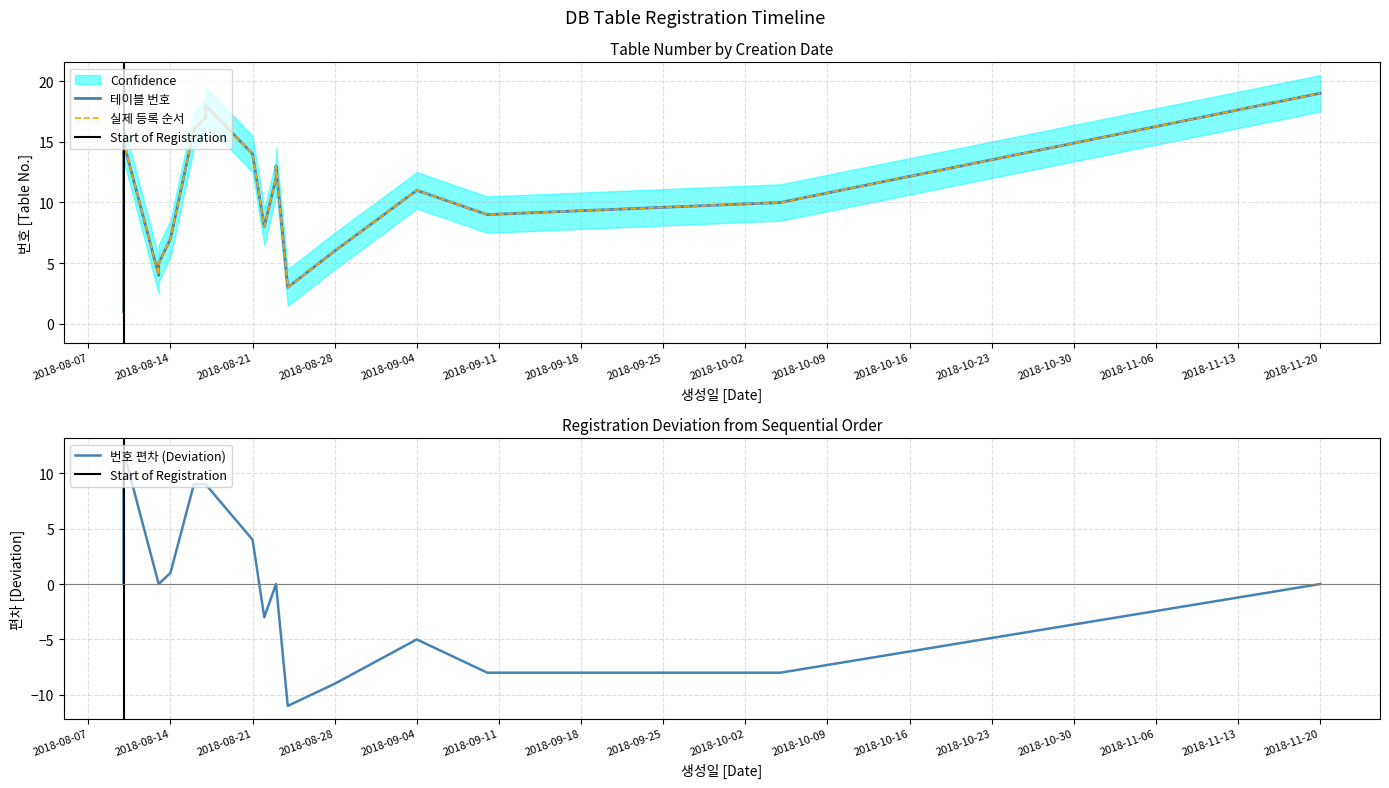

What is the label of the 18th point from the left?

2018-08-17